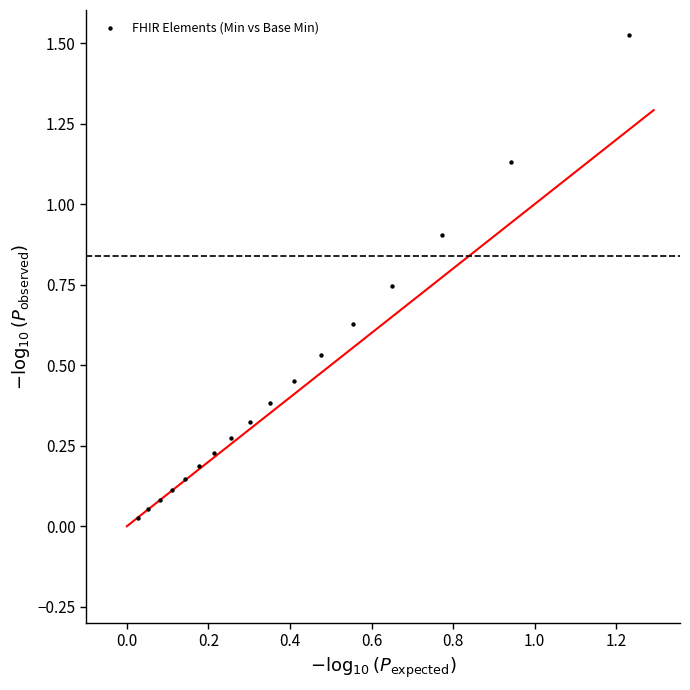

How many data points are displayed?

17